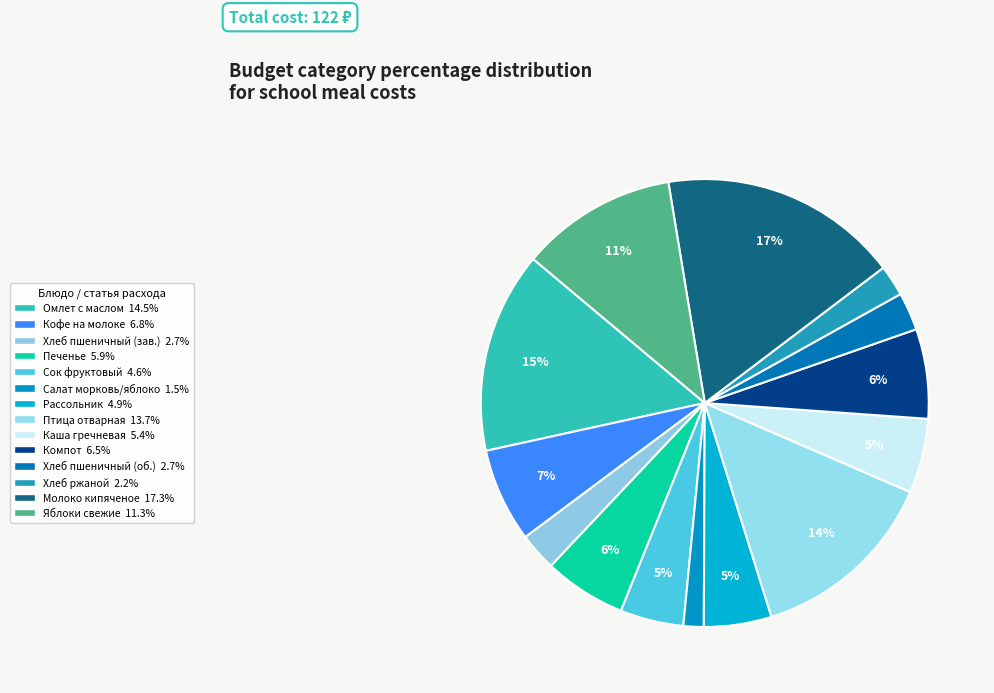

How many slices are in this pie chart?

14